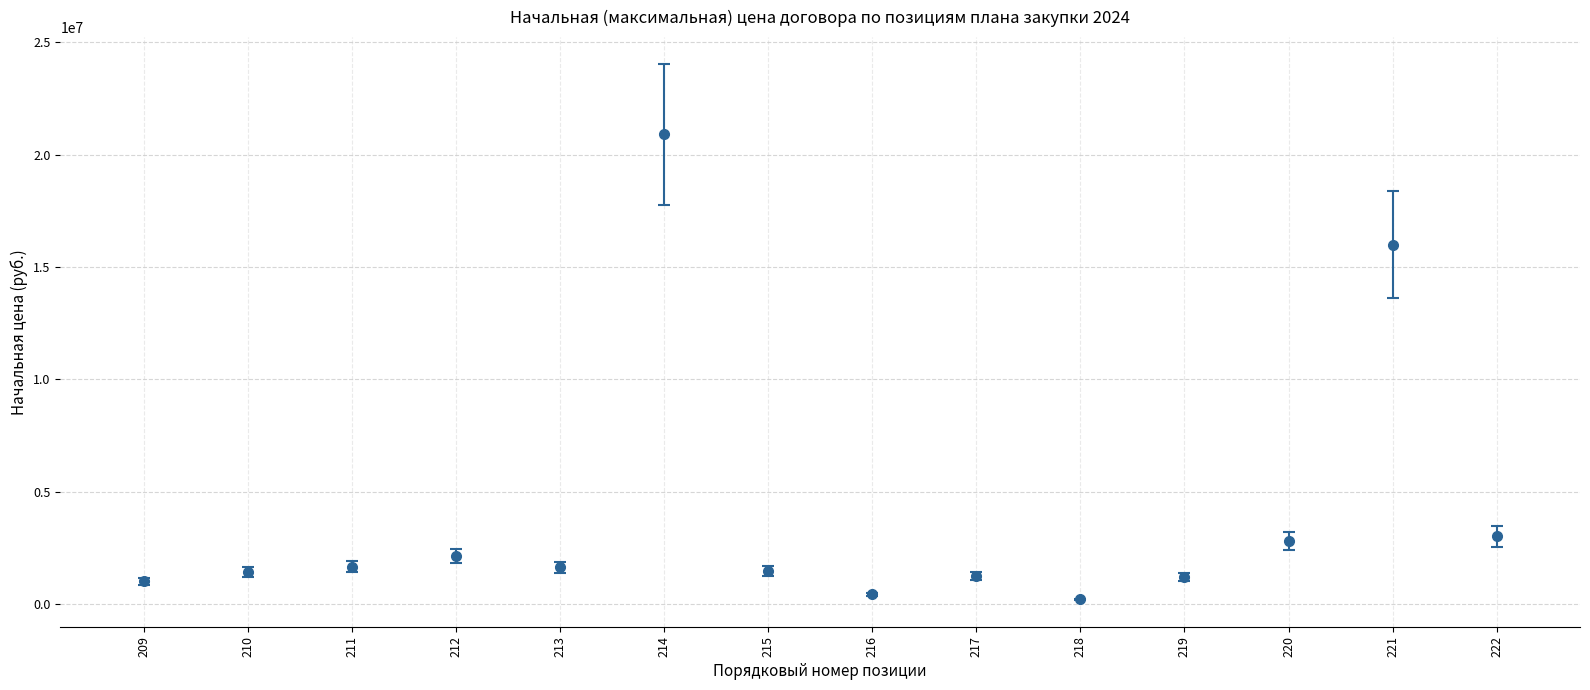

Where does the data first go above 1620481?

211